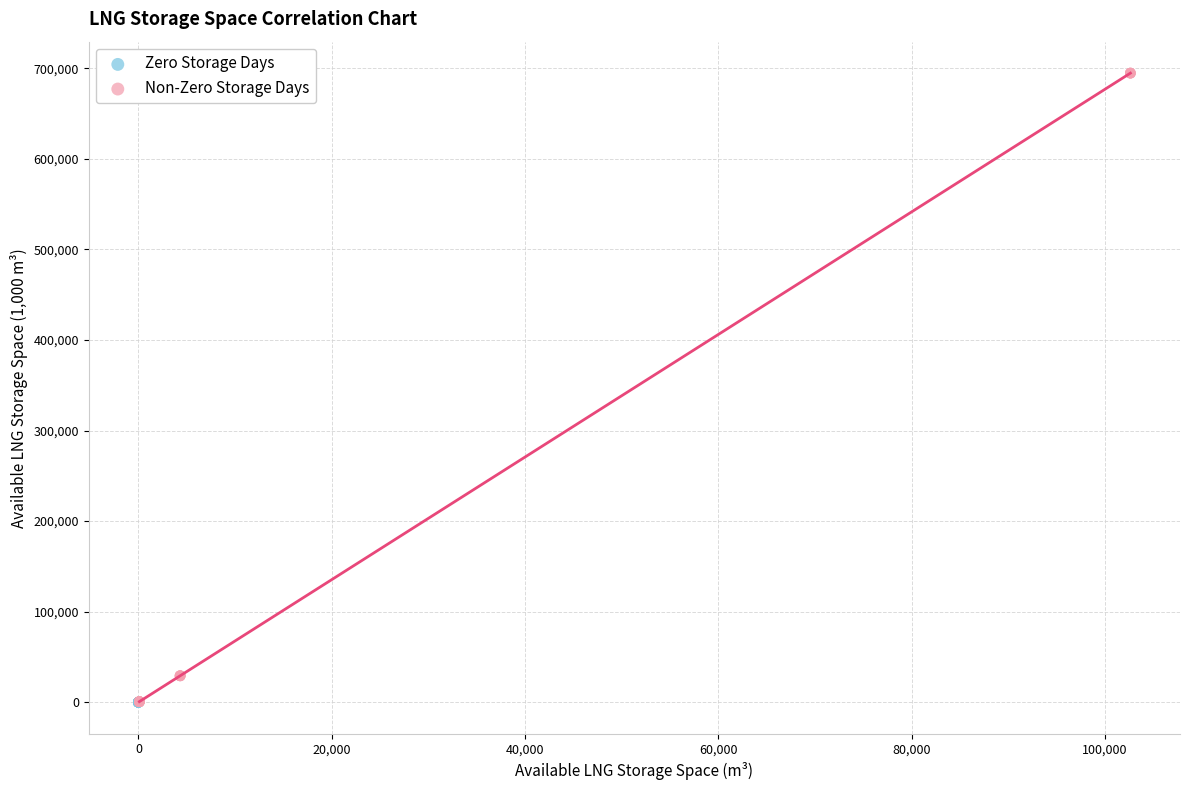

Which series reaches the maximum Y coordinate?

Non-Zero Storage Days